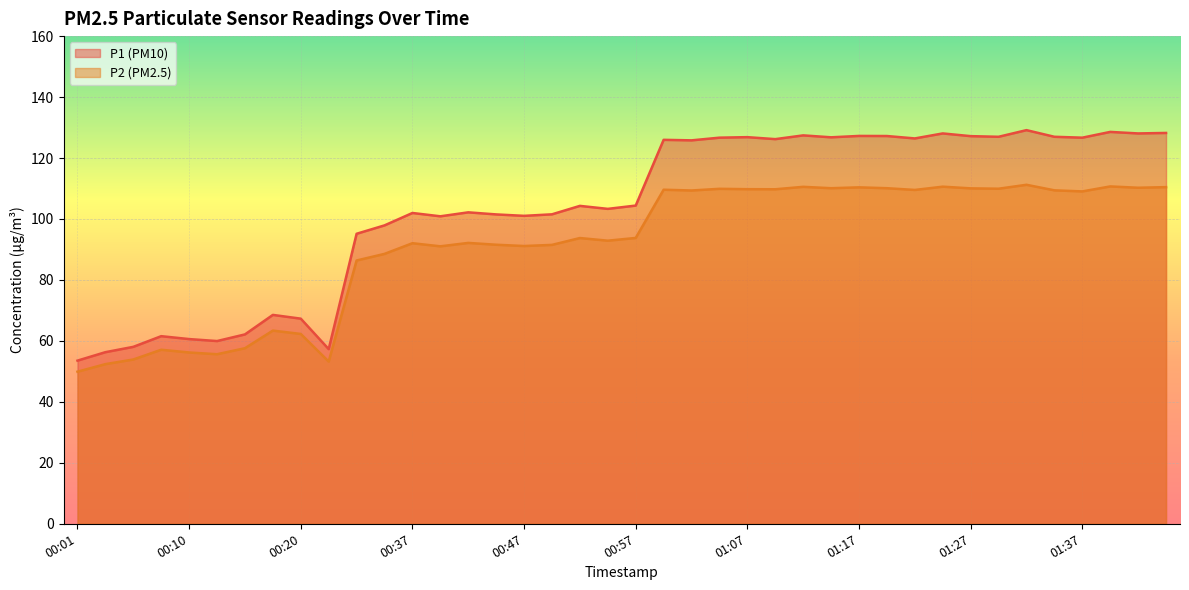

Which category has the highest value in the P1 series?

01:32